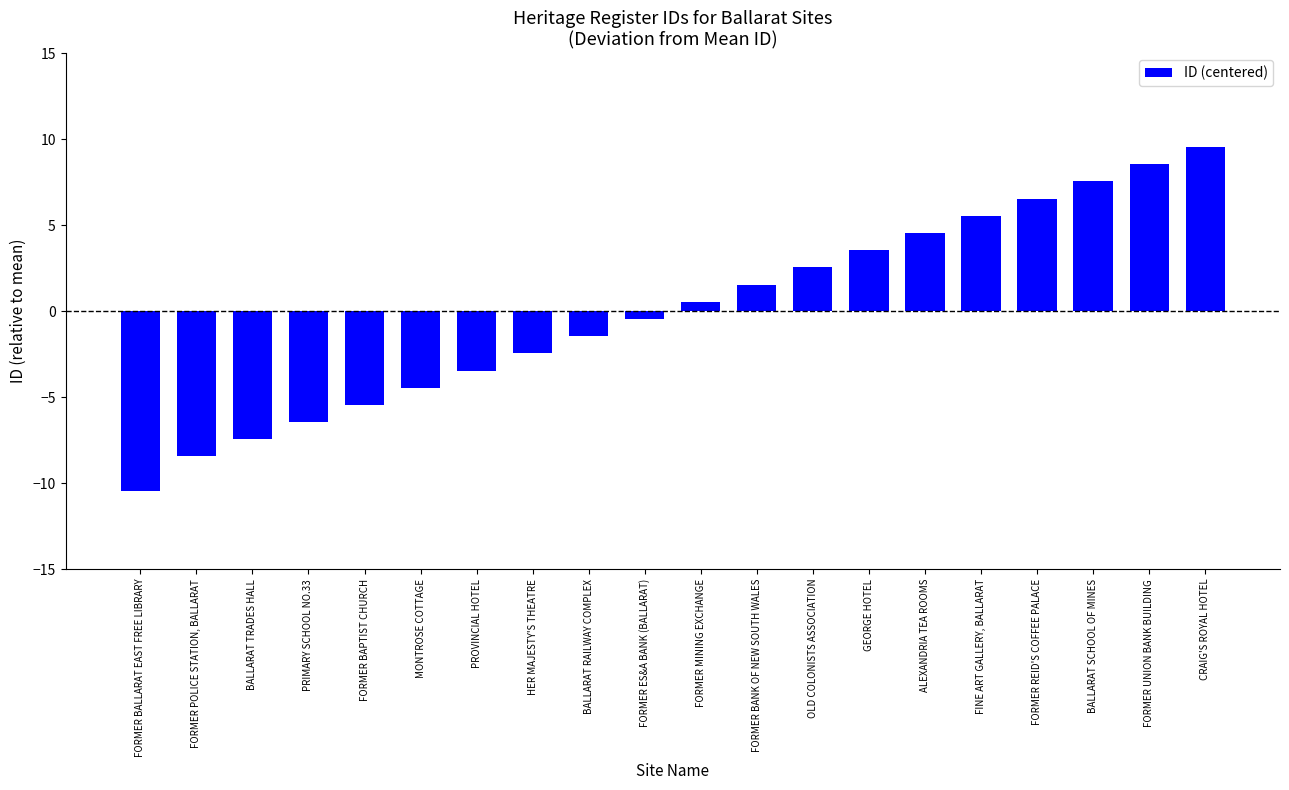

What position from the right is OLD COLONISTS ASSOCIATION?

8